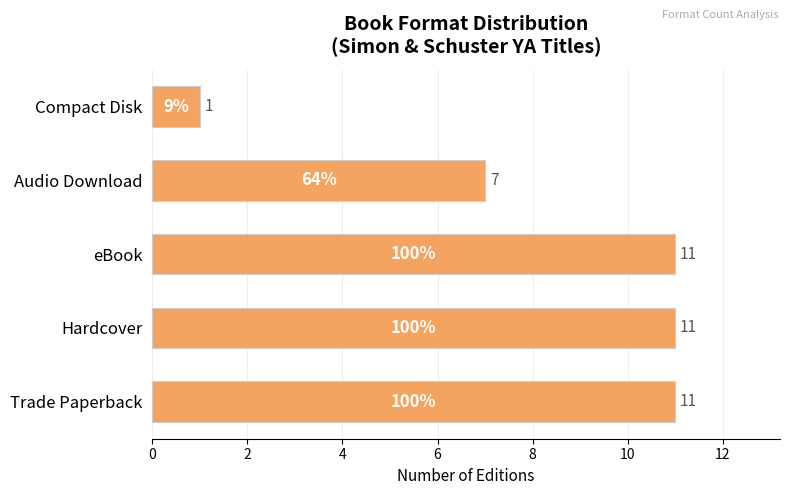

Reading top to bottom, transcribe all the data shown in this chart.

Compact Disk=1	Audio Download=7	eBook=11	Hardcover=11	Trade Paperback=11